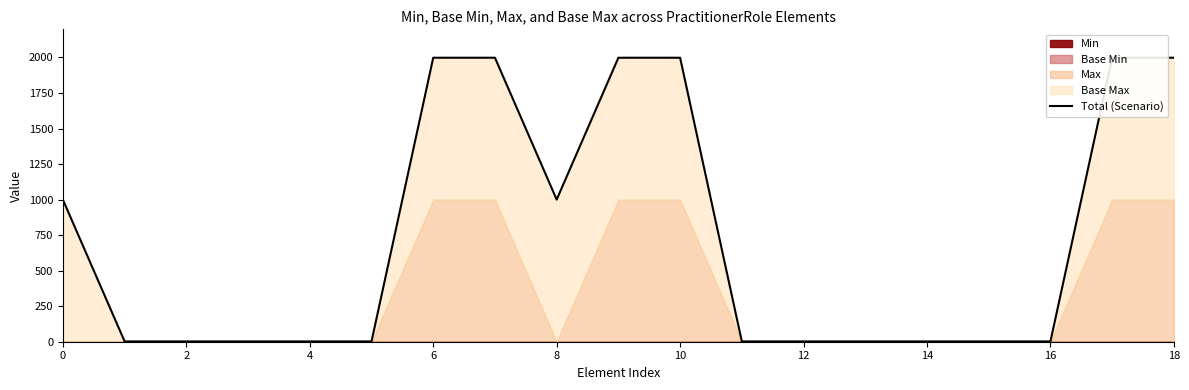

Reading right to left, list all the values displayed in this chart.

1998	1998	2	2	2	2	2	2	1998	1998	1000	1998	1998	2	2	2	2	2	999